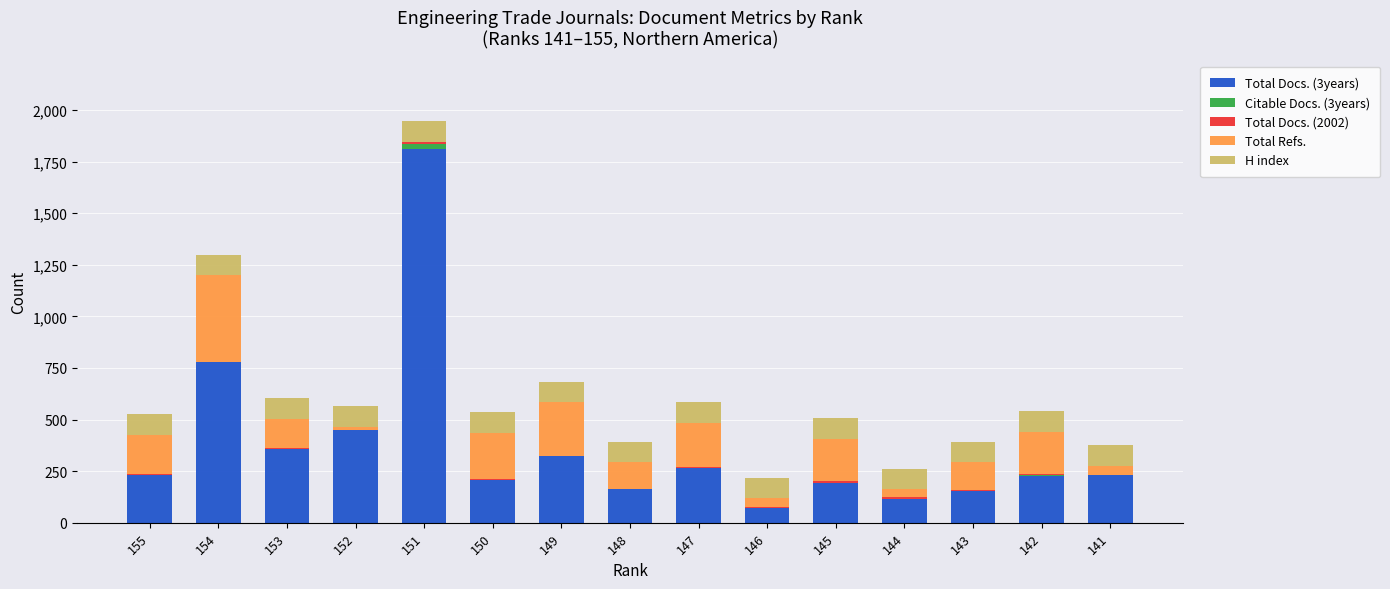

Are the bars grouped side by side (vs. stacked)?

No